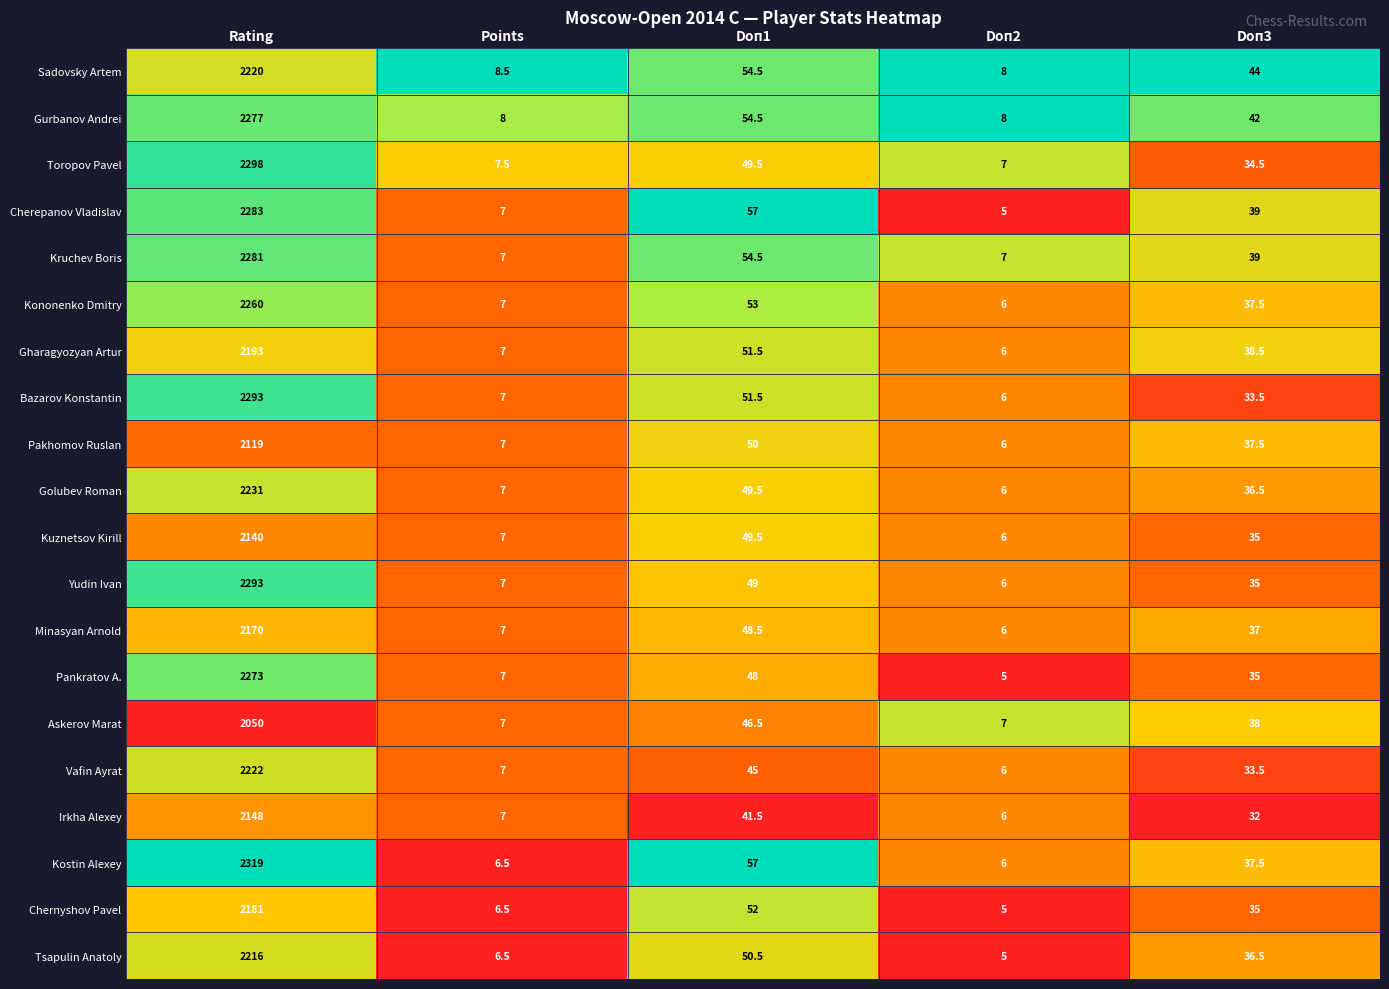

Which series has the largest range (max minus min)?

Kostin Alexey